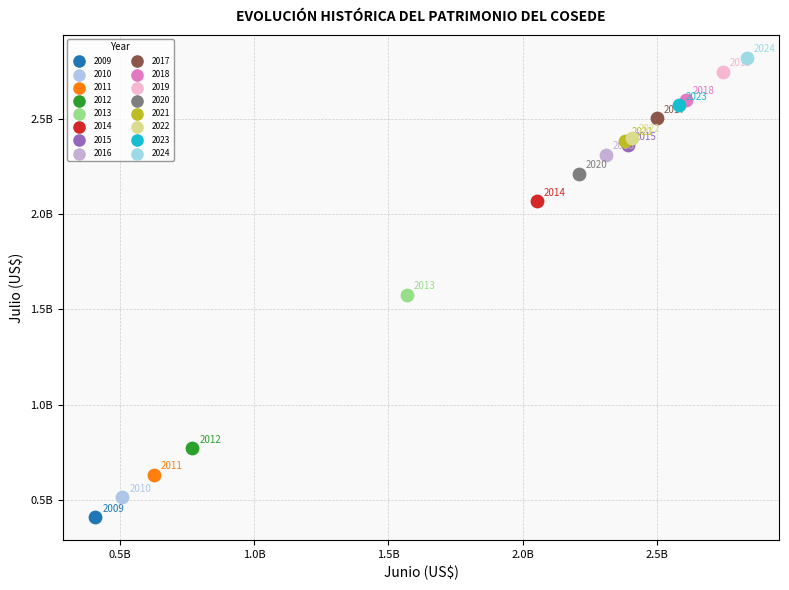

What are all the series names shown in the legend?

2009, 2010, 2011, 2012, 2013, 2014, 2015, 2016, 2017, 2018, 2019, 2020, 2021, 2022, 2023, 2024